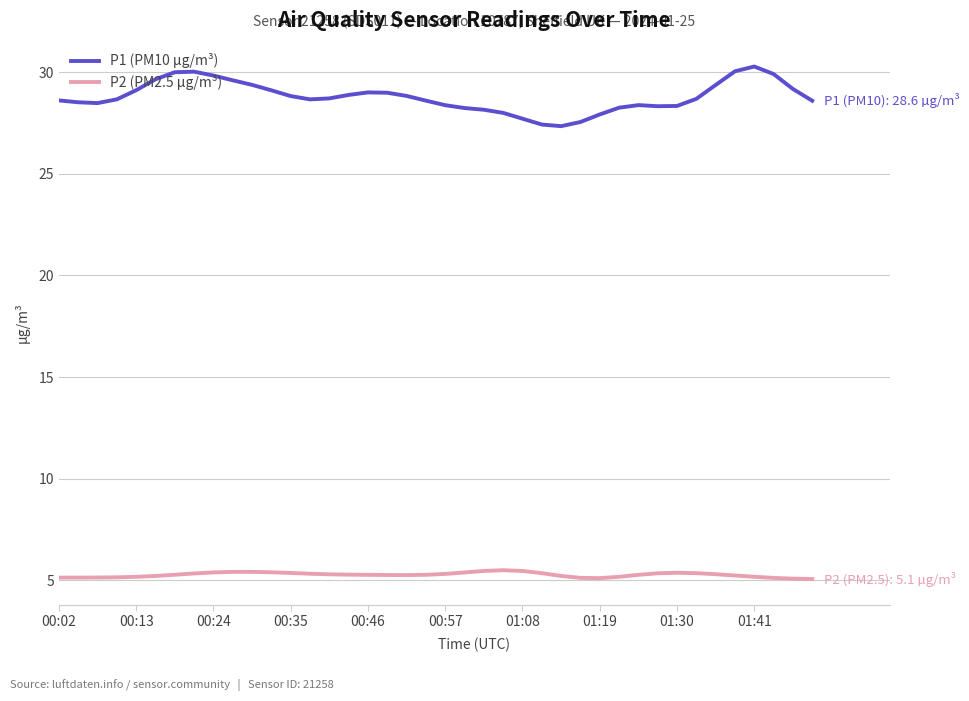

List the series in order of their peak value, highest first.

P1 (PM10 µg/m³), P2 (PM2.5 µg/m³)